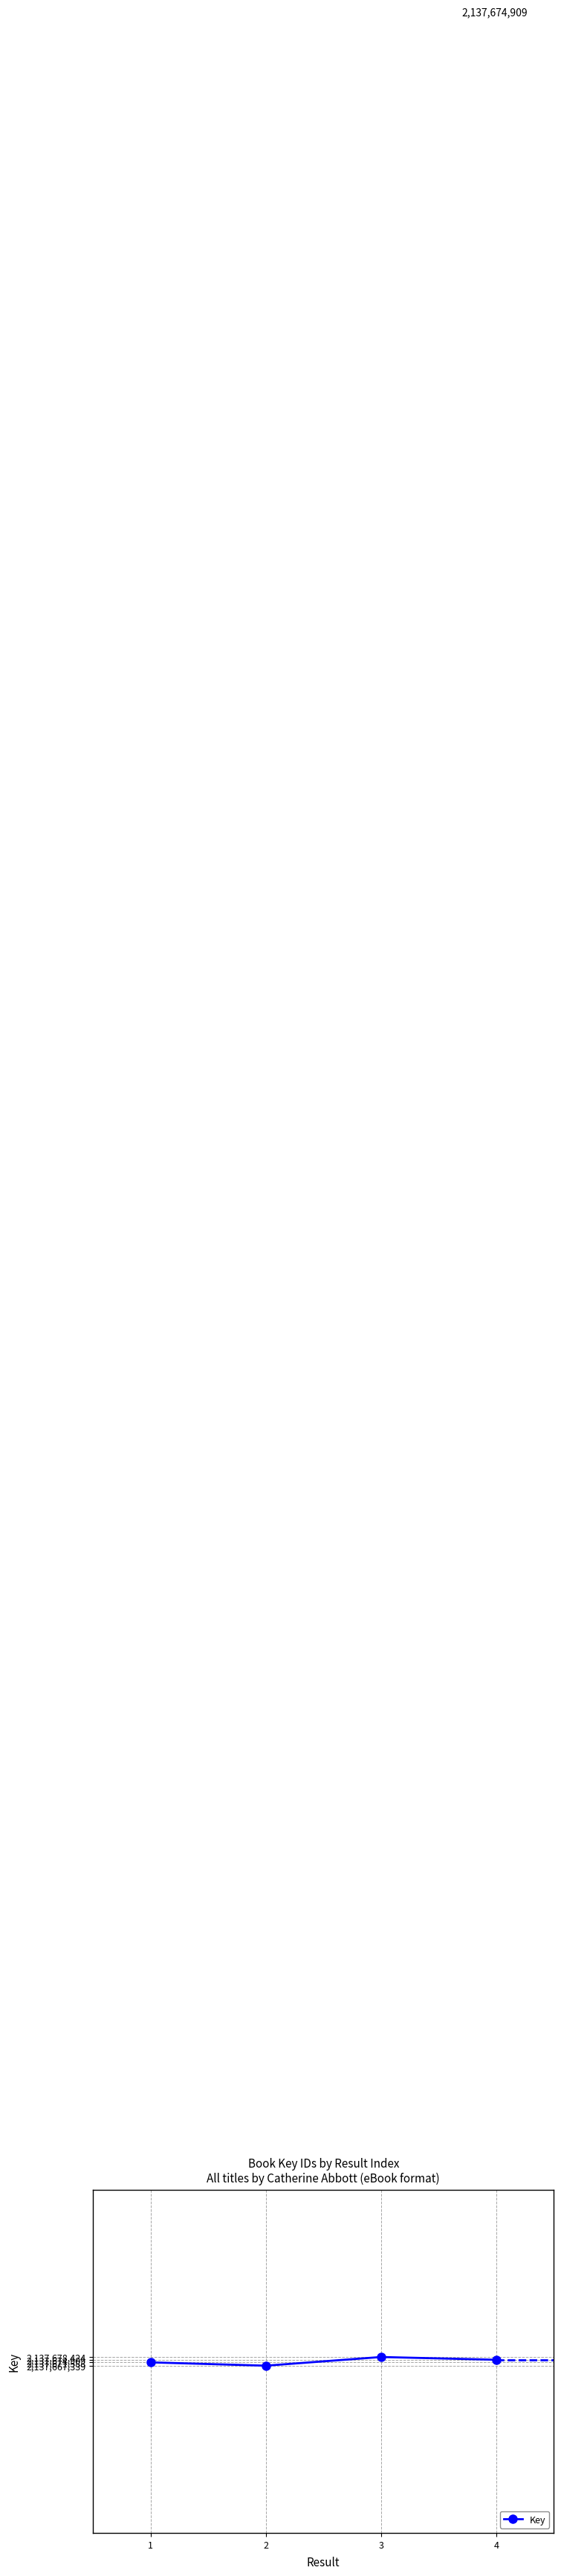

How many values are below 2137674909?

2